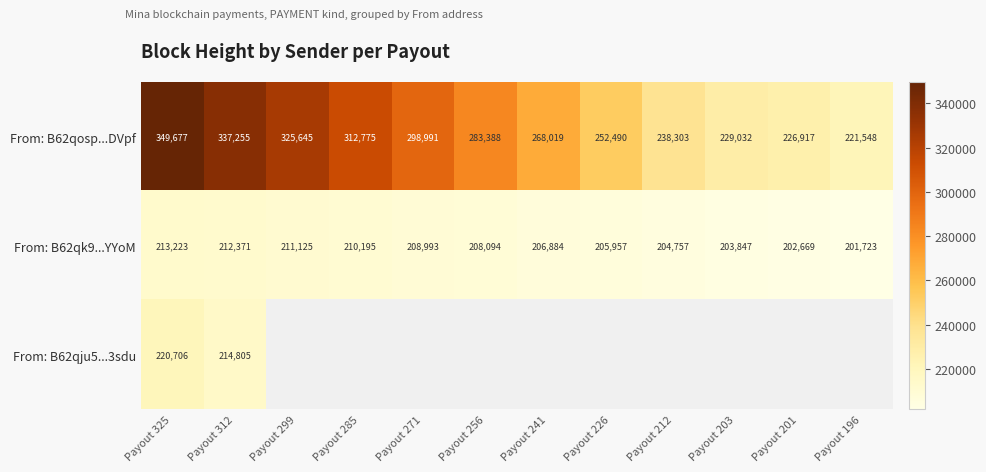

What value does the From: B62qosp...DVpf series have at Payout 201, to the nearest 10?

226920